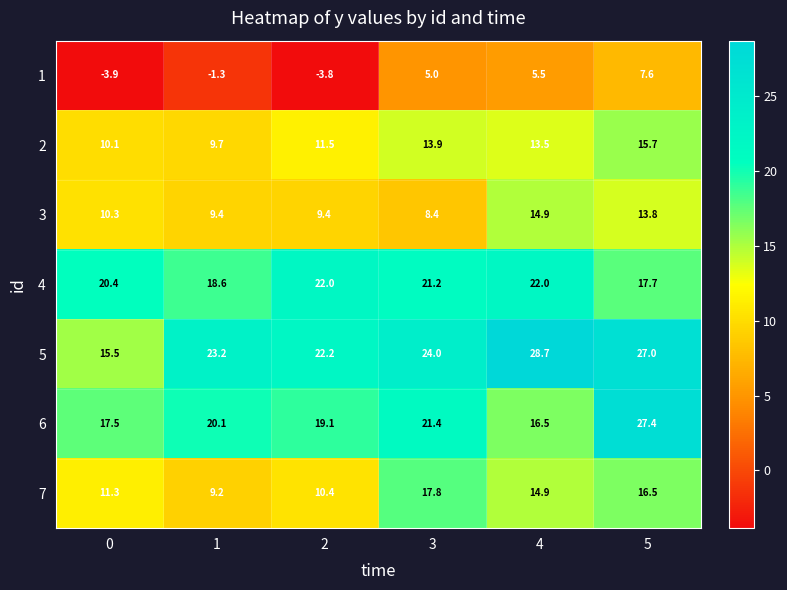

What is the minimum value for 5?

15.5